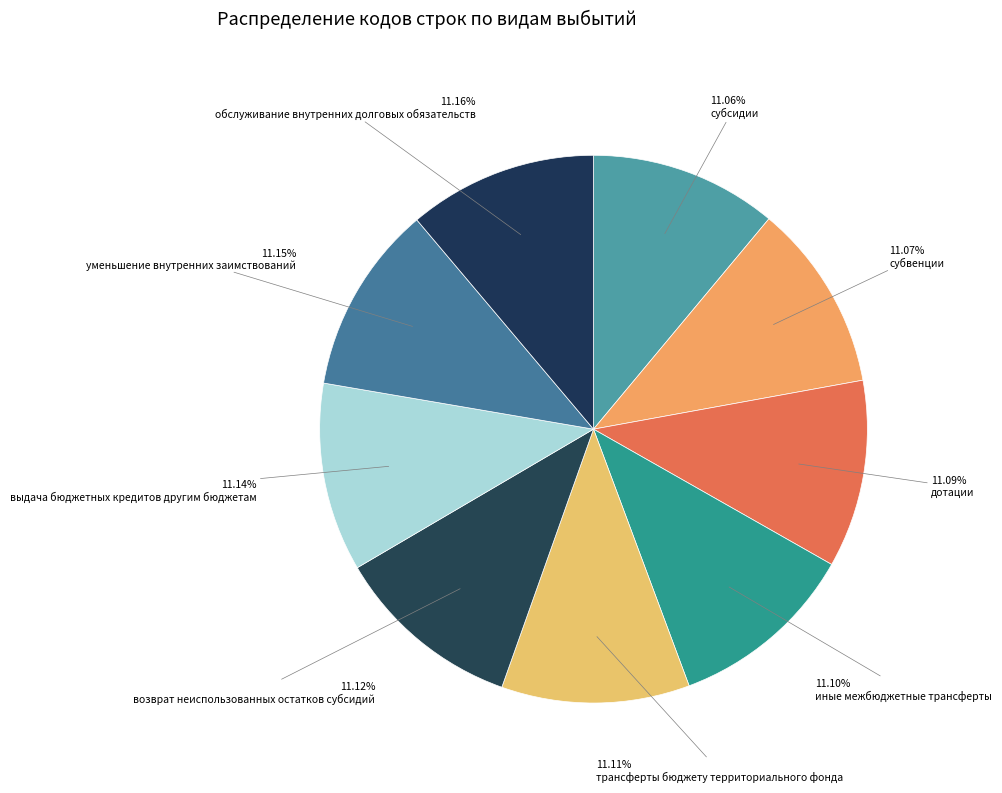

Is it true that обслуживание внутренних долговых обязательств is 11% of the pie?

True